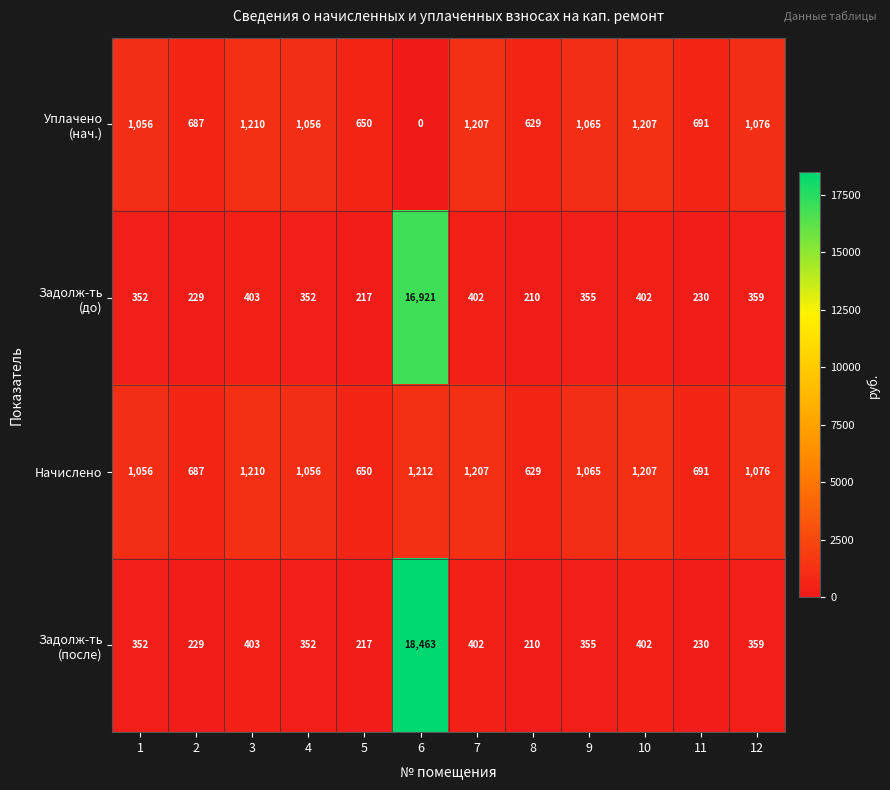

How many distinct data groups are displayed?

4